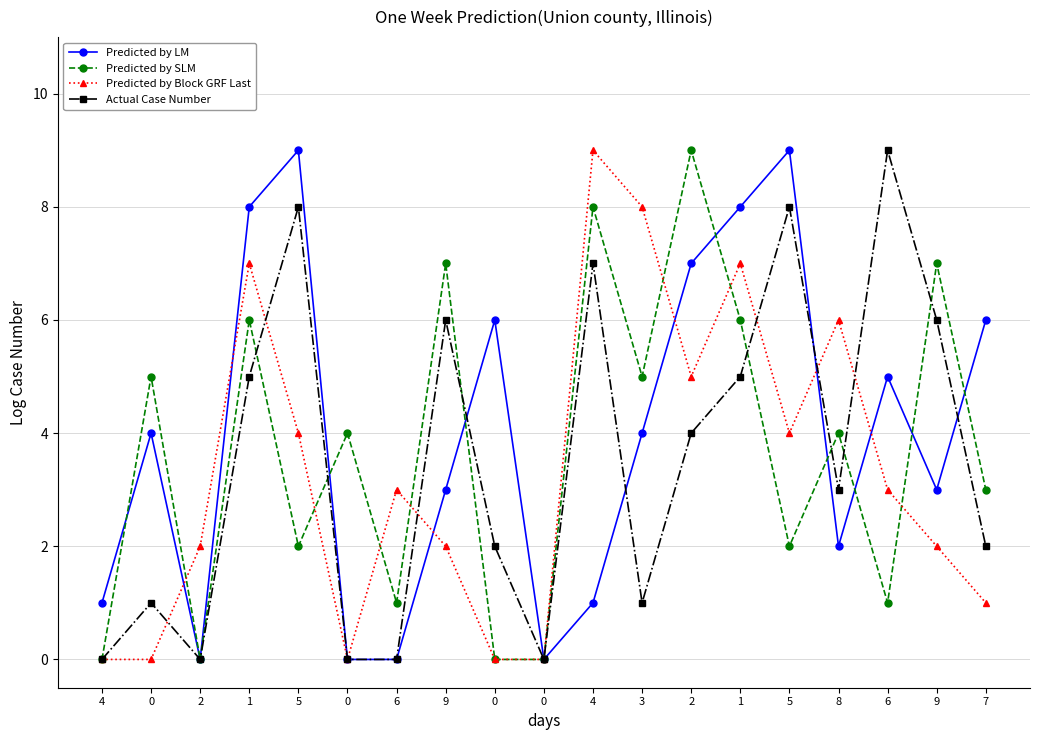

Is this an area chart (filled region under the line)?

No